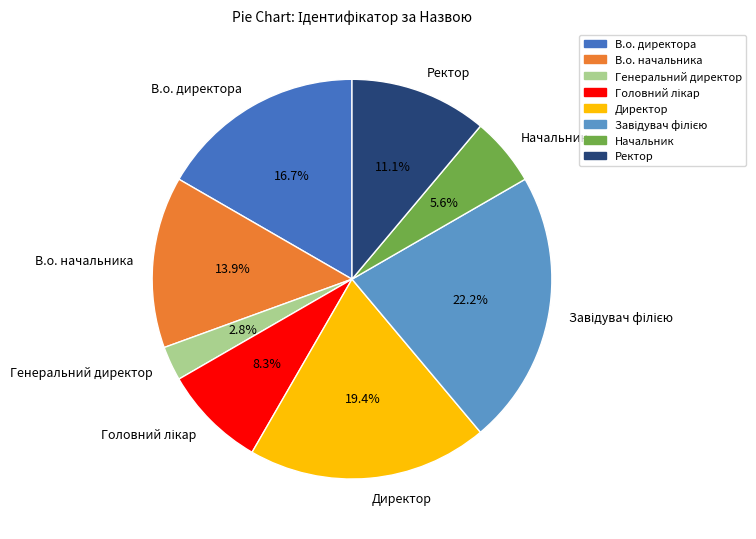

Is it true that Ректор is 11% of the pie?

True